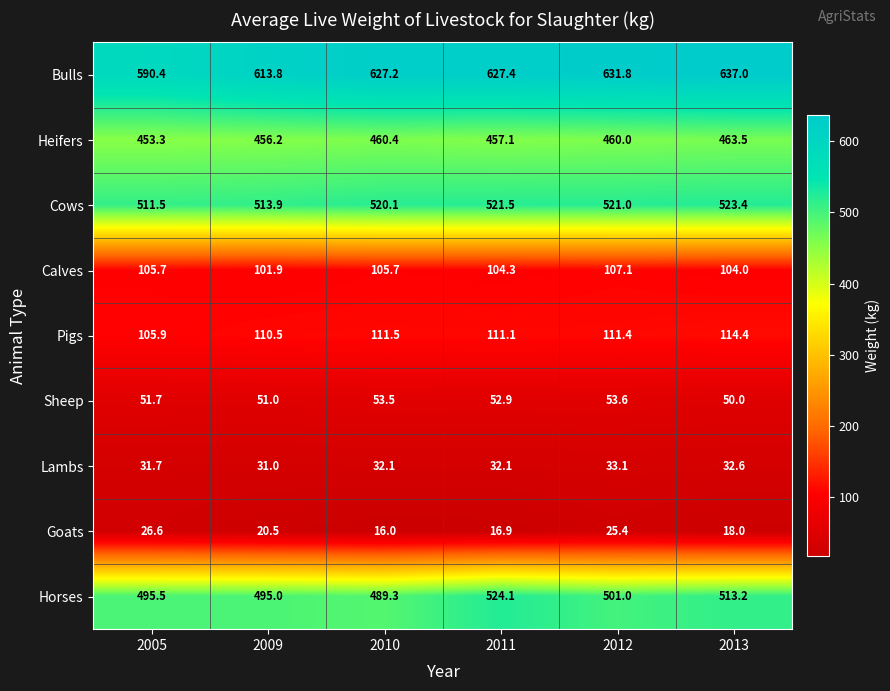

Is it true that Goats equals 16.9 at 2011?

True